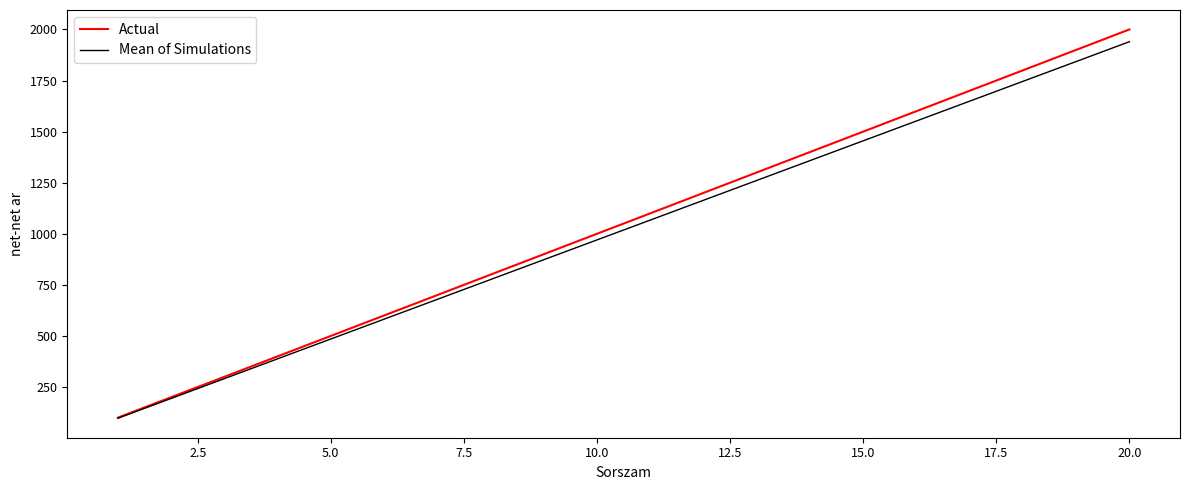

Which series has the largest range (max minus min)?

Actual